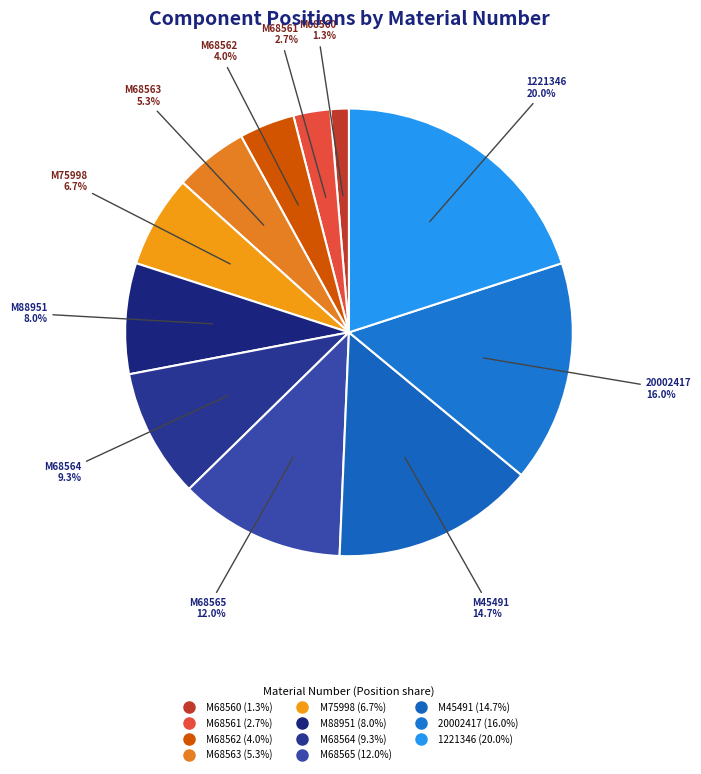

Count the number of slices in the pie.

11